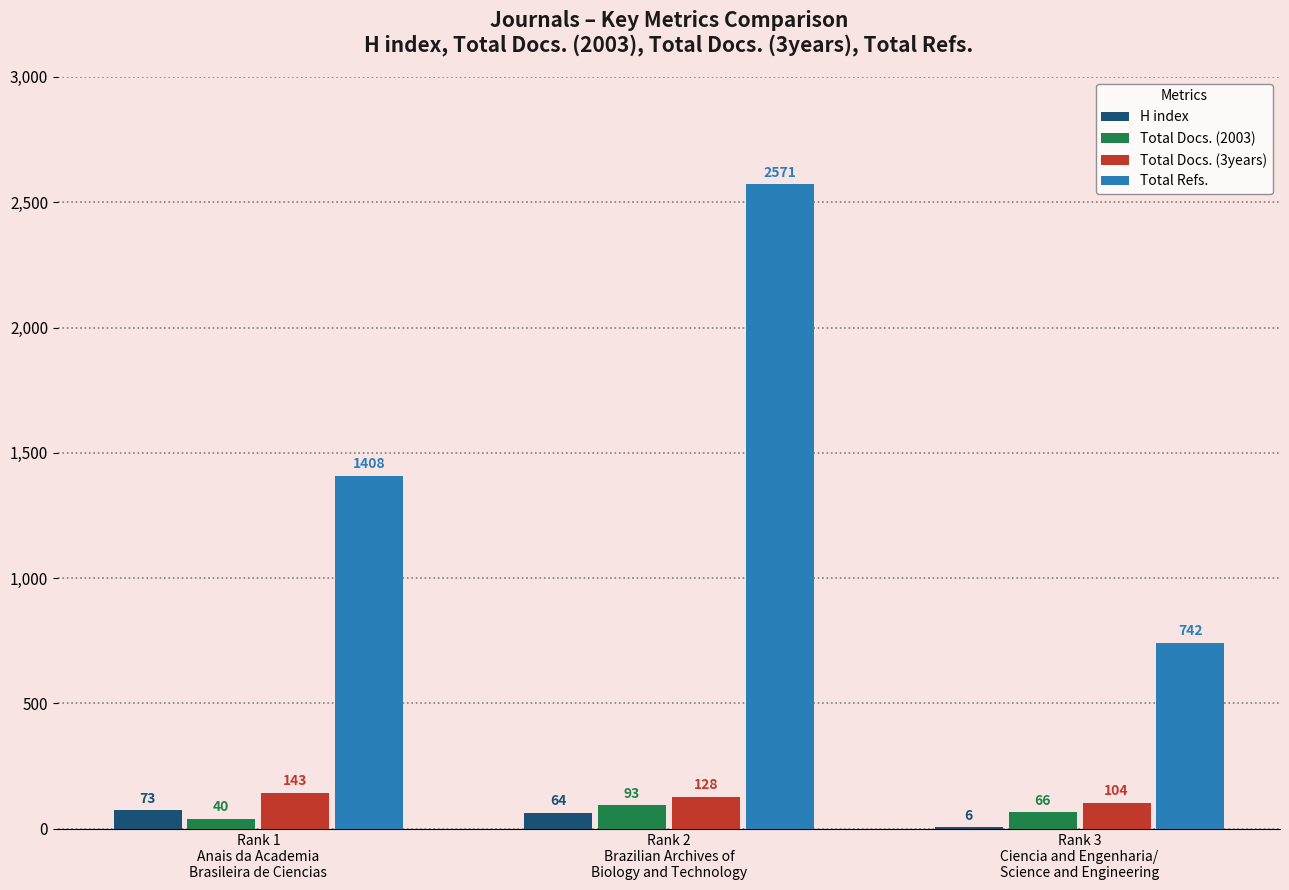

What is the sum of all H index values?

143